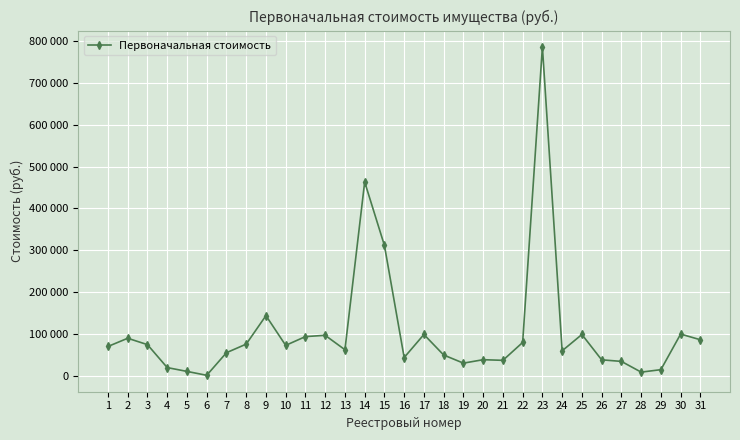

Where is the first local minimum?

6